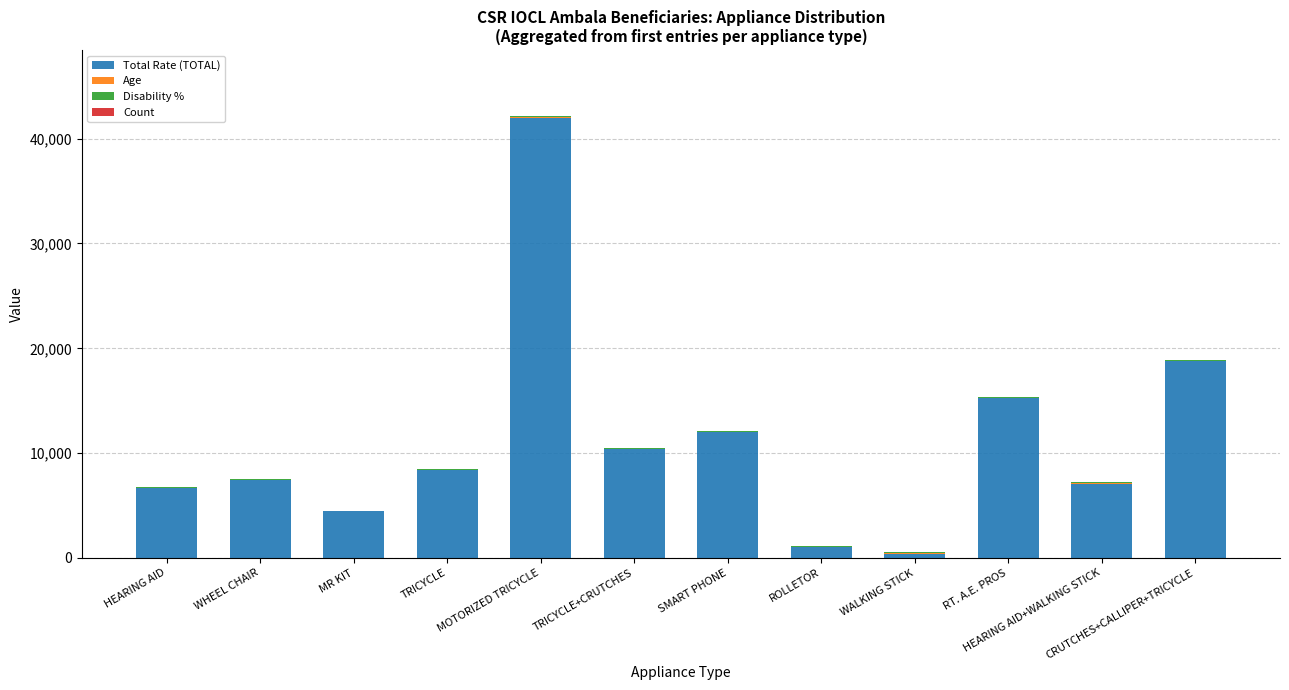

At which category is the sum across all series the highest?

MOTORIZED TRICYCLE